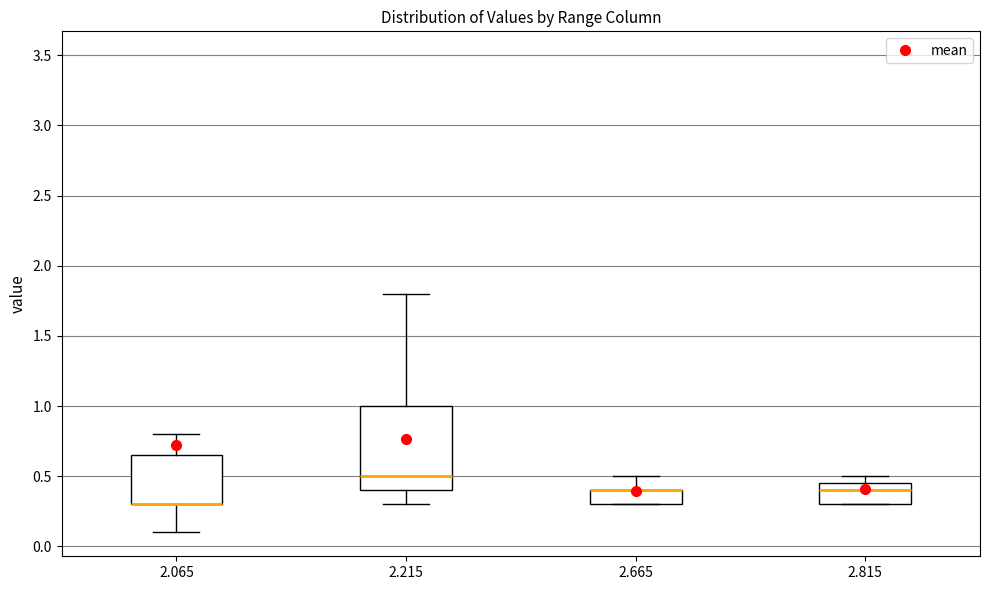

Reading left to right, read every box against the y-axis: the position of its median line, the range the box covers, and the ends of its whiskers. The values are not printed on the chart, so give them approximately, as read against the axis.

2.065: median 0.30 (drawn on the box's lower edge), box 0.30 to 0.65, whiskers 0.10 to 0.80
2.215: median 0.50, box 0.40 to 1.00, whiskers 0.30 to 1.80
2.665: median 0.40 (drawn on the box's upper edge), box 0.30 to 0.40, whiskers 0.30 to 0.50
2.815: median 0.40, box 0.30 to 0.45, whiskers 0.30 to 0.50